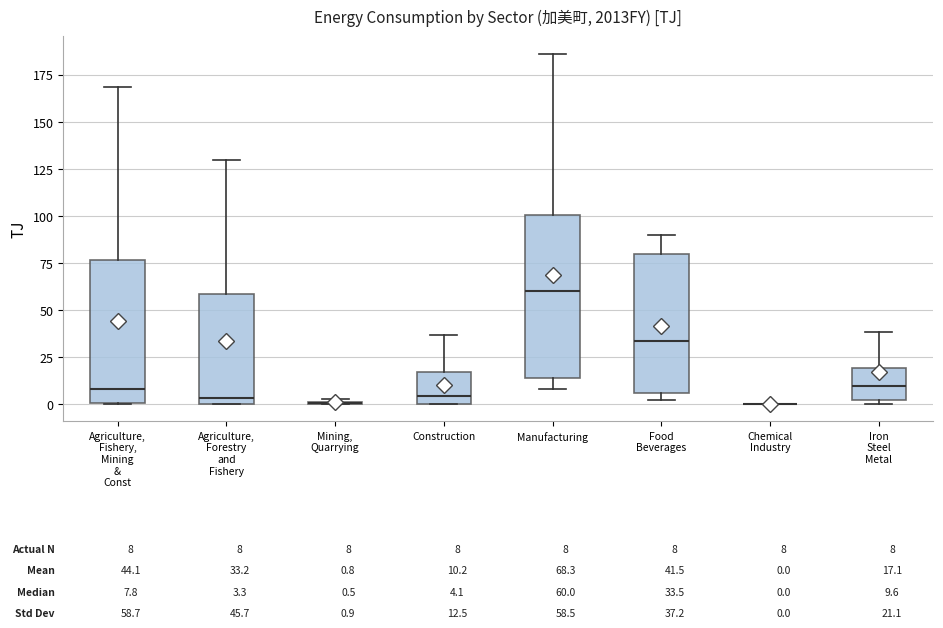

Which box is the tallest, from its lower edge to its upper edge?

Manufacturing